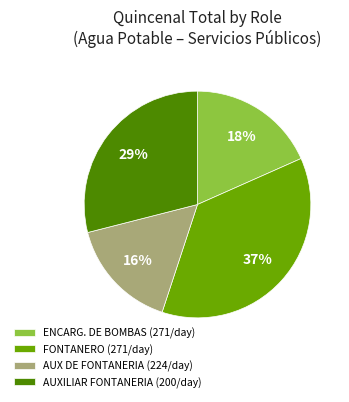

Rank the categories by value from lowest to highest.

AUX DE FONTANERIA (224/day), ENCARG. DE BOMBAS (271/day), AUXILIAR FONTANERIA (200/day), FONTANERO (271/day)